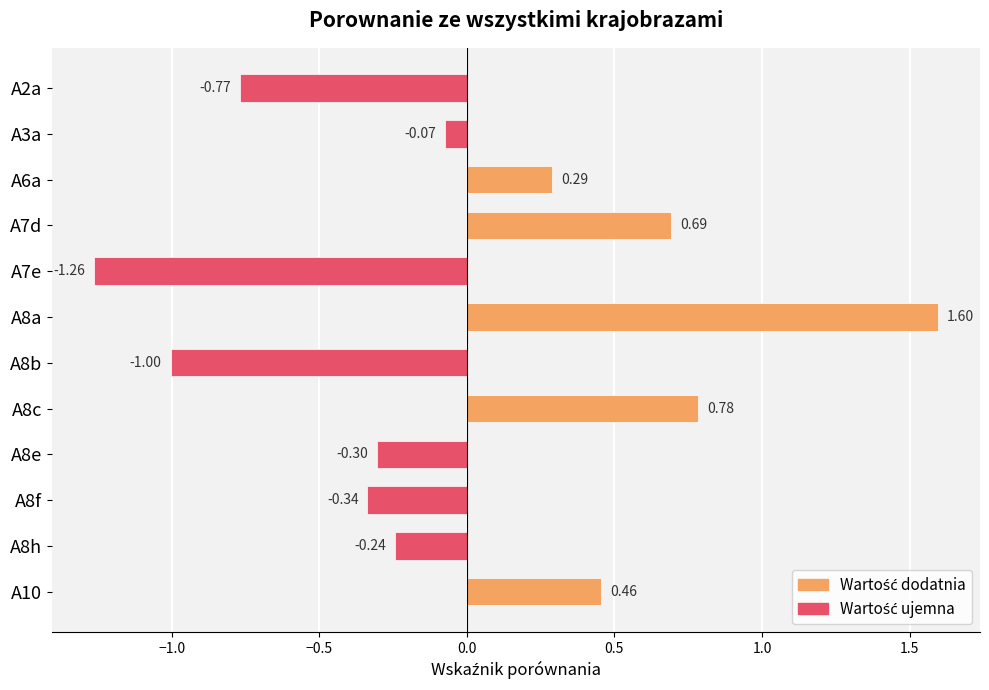

Between A3a and A7d, which is larger?

A7d